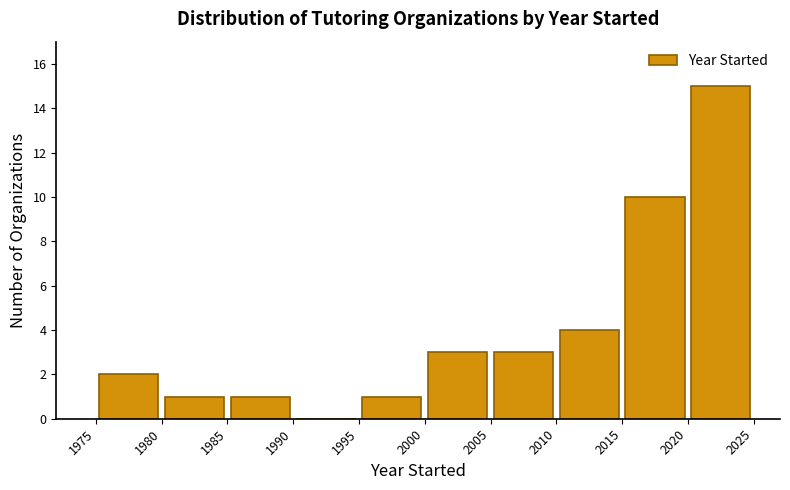

Reading left to right, transcribe this chart: for each bar, give the range it covers on the x-axis and its height. The values are not printed on the chart, so give them approximately, as read against the axis.

1975 to 1980: 2
1980 to 1985: 1
1985 to 1990: 1
1990 to 1995: 0
1995 to 2000: 1
2000 to 2005: 3
2005 to 2010: 3
2010 to 2015: 4
2015 to 2020: 10
2020 to 2025: 15